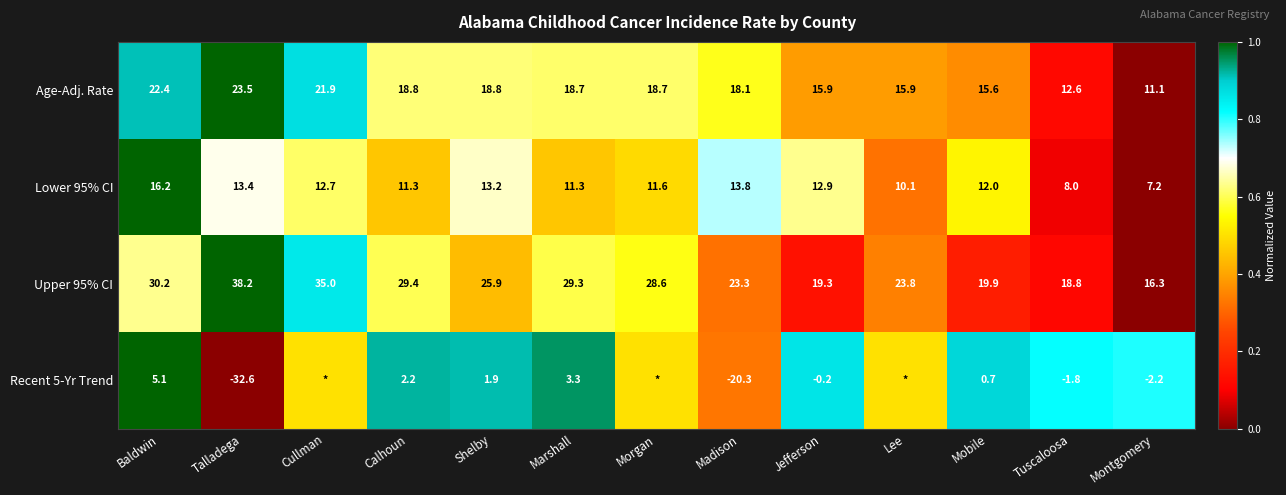

Between Calhoun and Shelby, which series saw the biggest shift?

Upper 95% CI